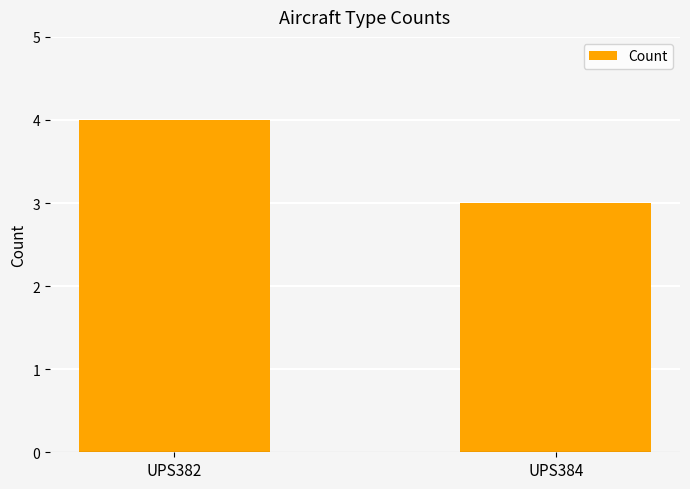

What is the sum of all values?

7